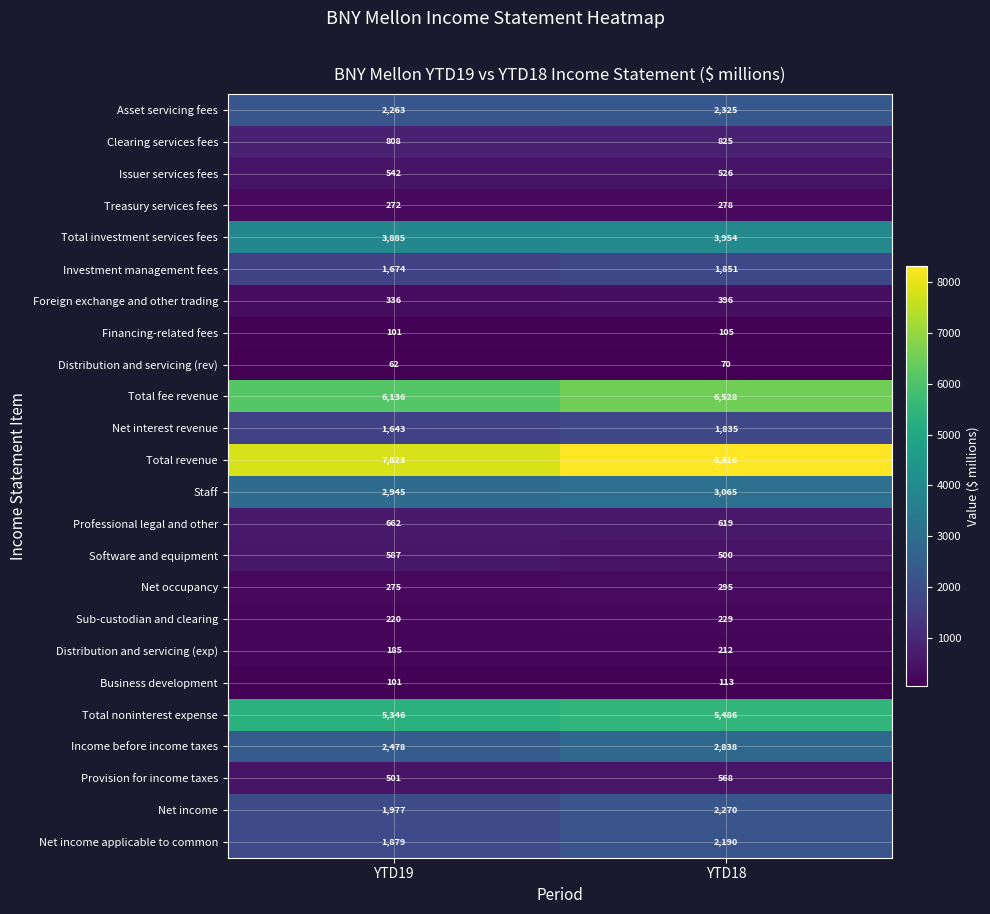

At which category does the chart reach its minimum across all series?

YTD19